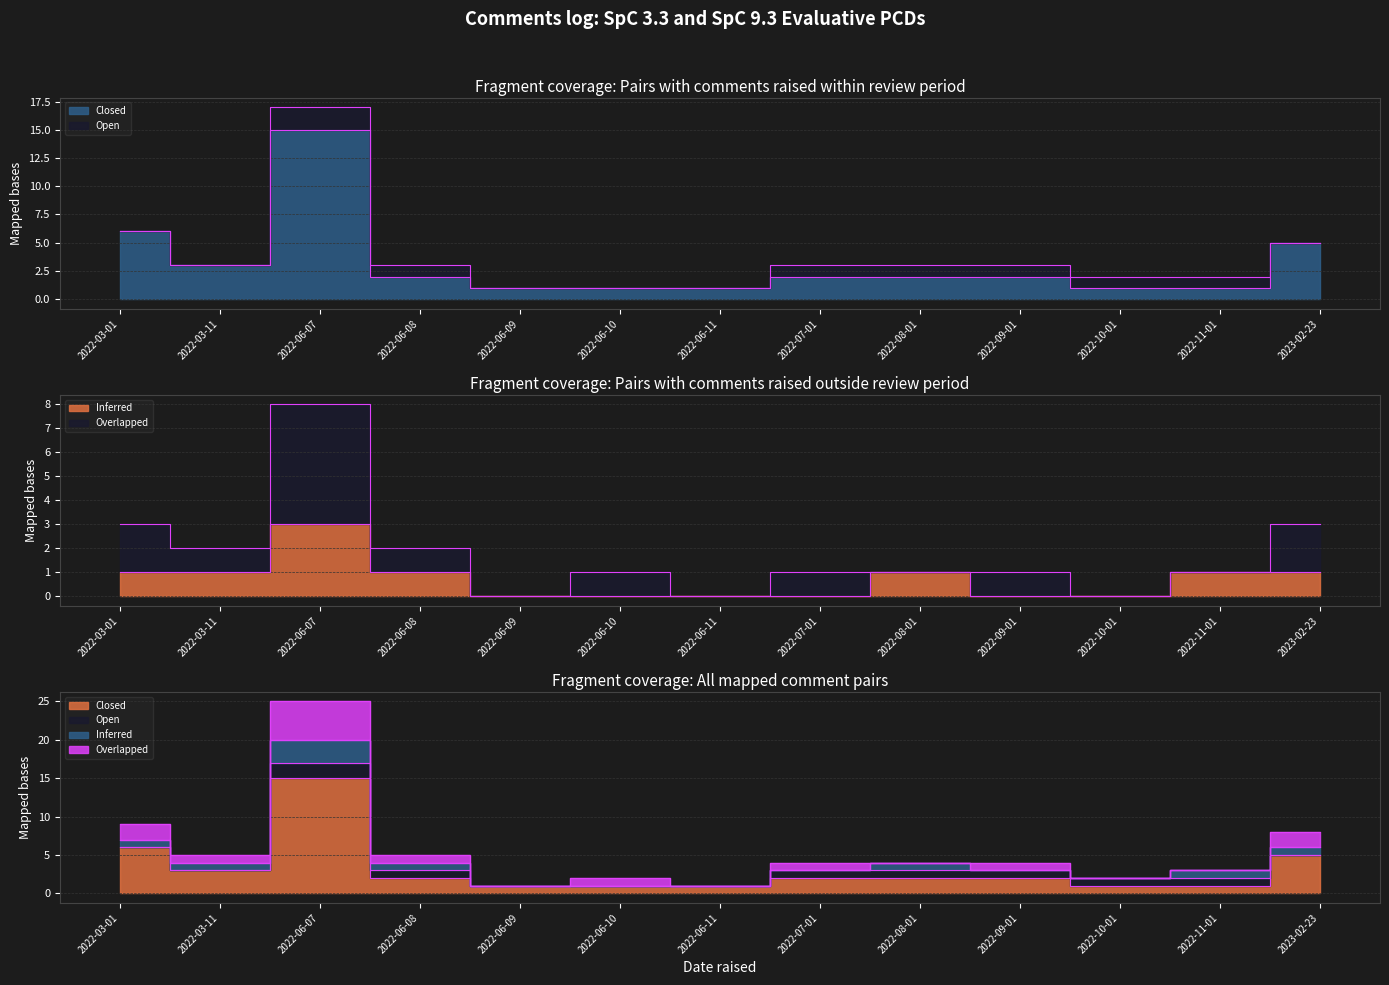

Is the value of Inferred at 2022-10-01 greater than the value of Closed at 2022-07-01?

No